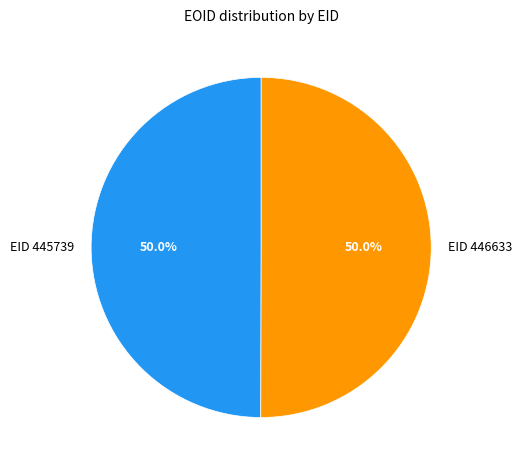

Do EID 446633 and EID 445739 together represent more than half of the pie?

Yes